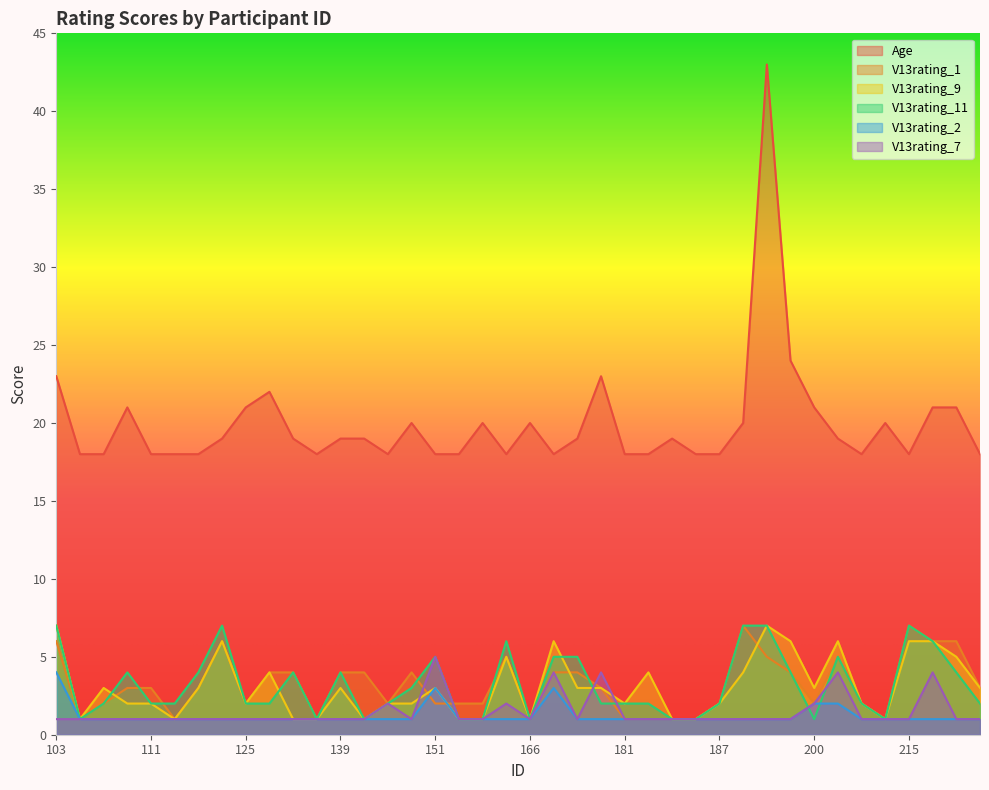

Which series has the largest total across all categories?

Age